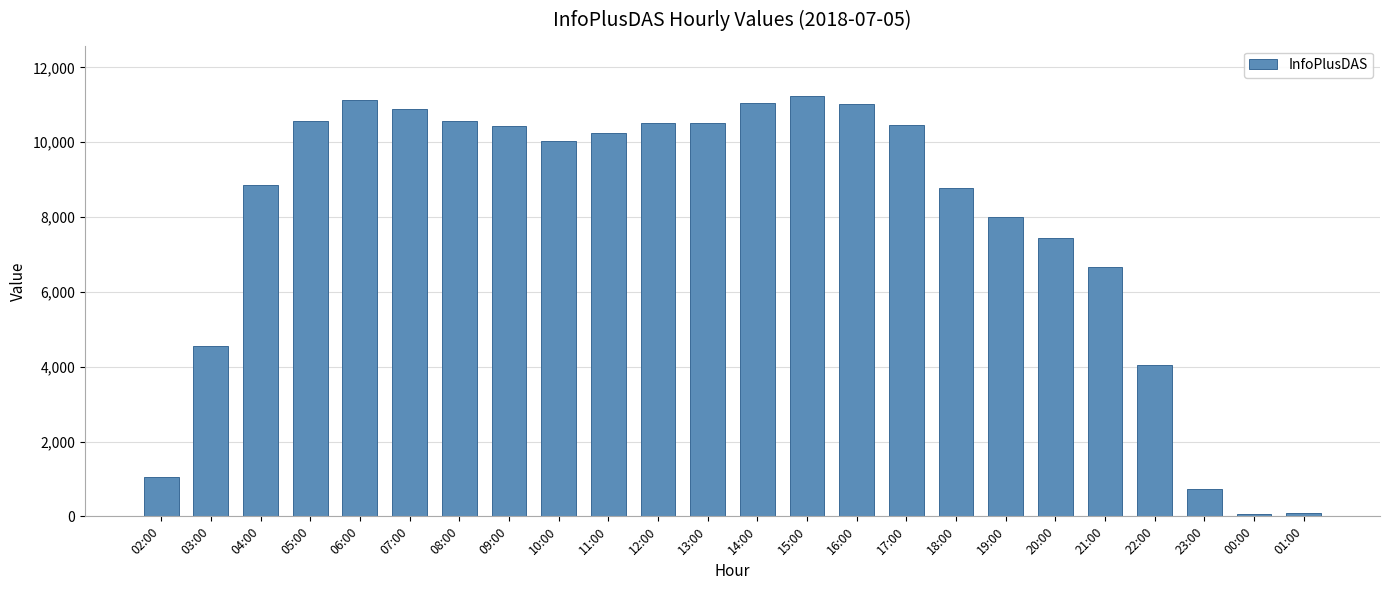

What is the label of the 15th bar from the right?

11:00